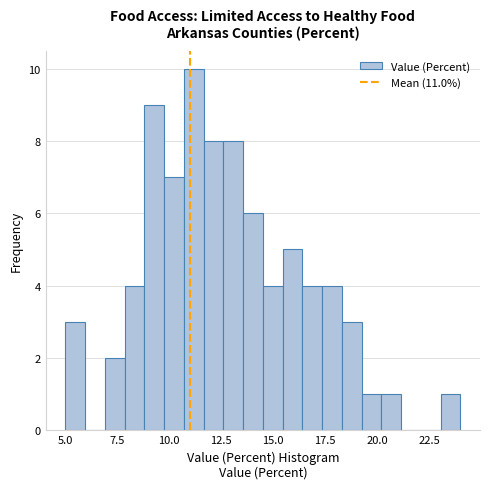

Read against the x-axis, roughly where is the centre of the tallest bar?

11.0